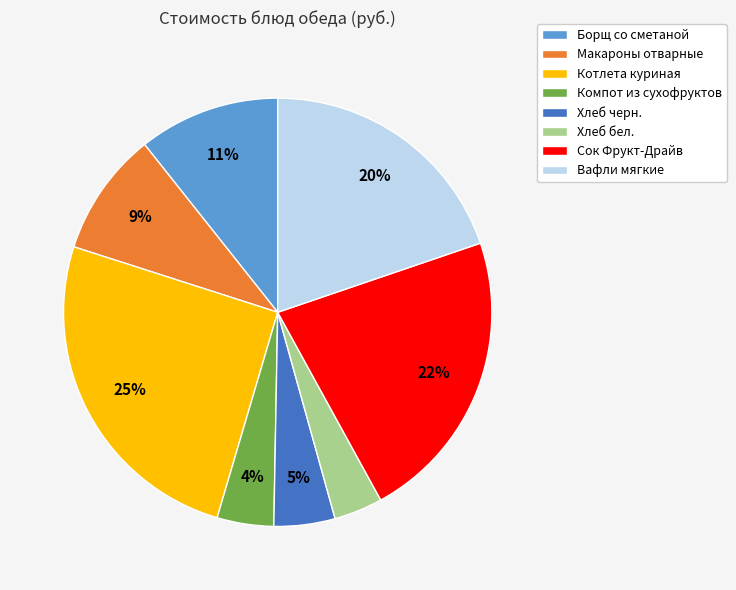

Which has a higher value, Сок Фрукт-Драйв or Хлеб черн.?

Сок Фрукт-Драйв